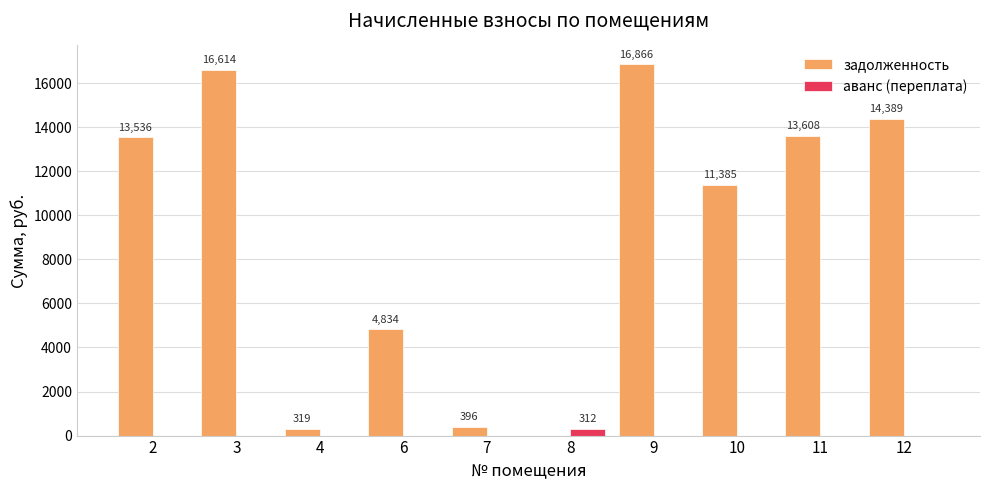

At which label does аванс (переплата) reach its peak?

8